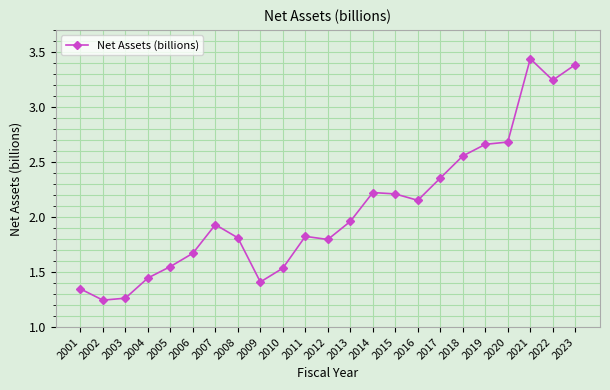

What is the ratio of the value at 2007 to the value at 2021?

0.6